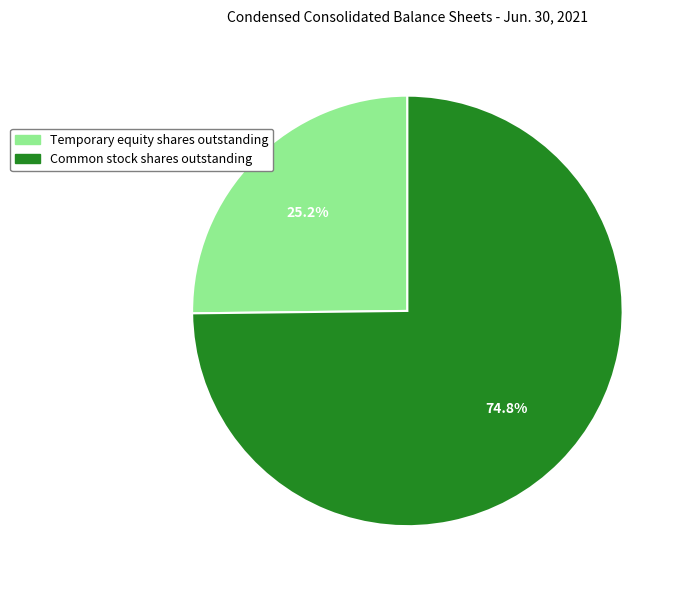

Approximately how many times larger is the value at Common stock shares outstanding compared to Temporary equity shares outstanding?

3.0